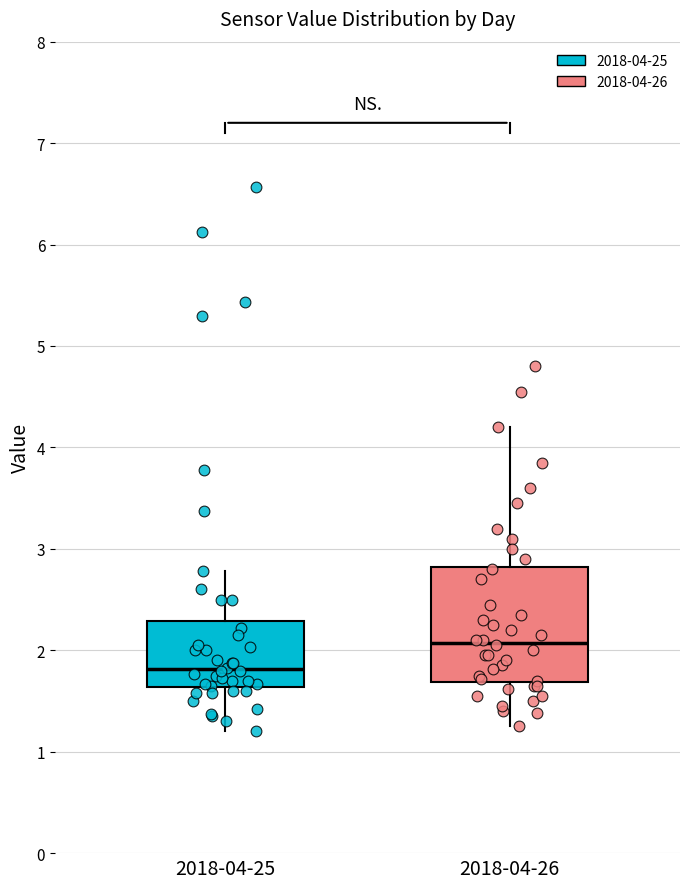

Reading left to right, read every box against the y-axis: the position of its median line, the range the box covers, and the ends of its whiskers. The values are not printed on the chart, so give them approximately, as read against the axis.

2018-04-25: median 1.8, box 1.6 to 2.3, whiskers 1.2 to 2.8
2018-04-26: median 2.1, box 1.7 to 2.8, whiskers 1.3 to 4.2